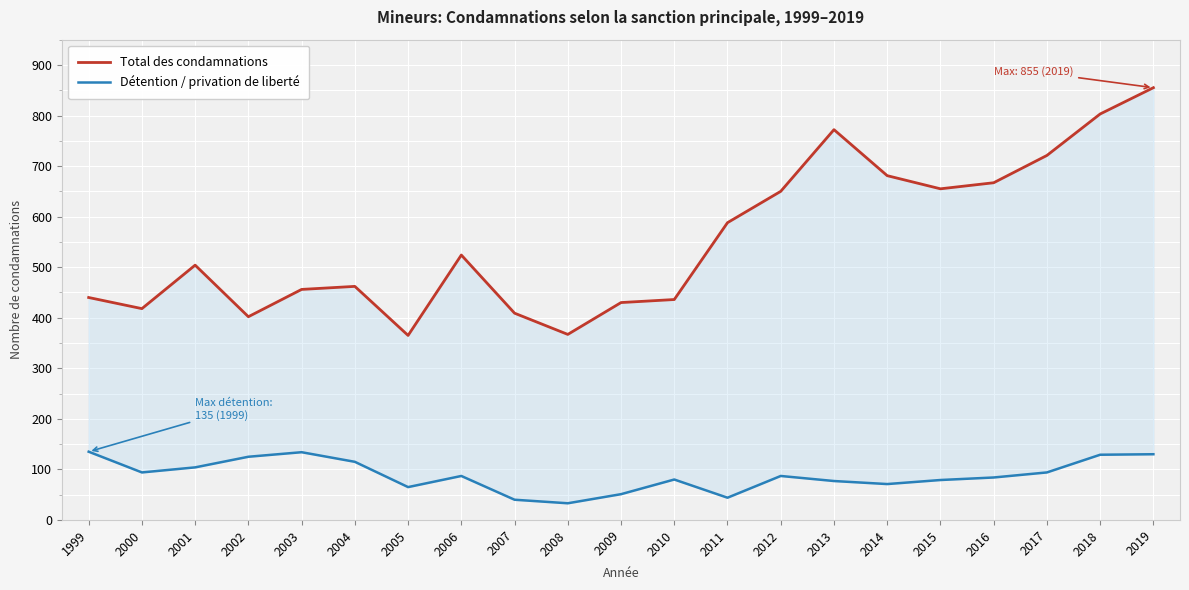

True or false: Détention / privation de liberté has a value of 93 at 2014.

False